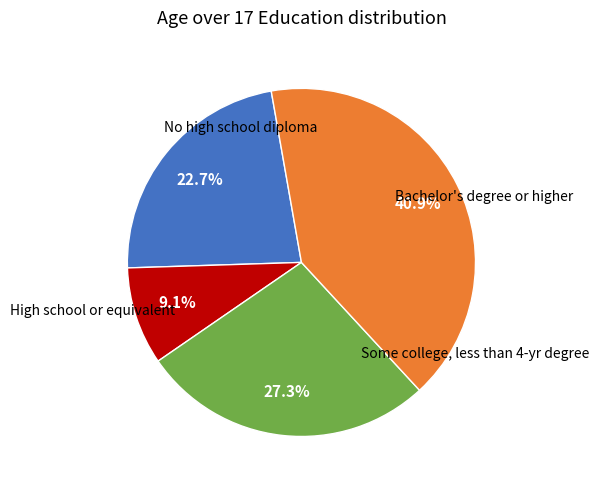

Does any single category account for the majority?

No